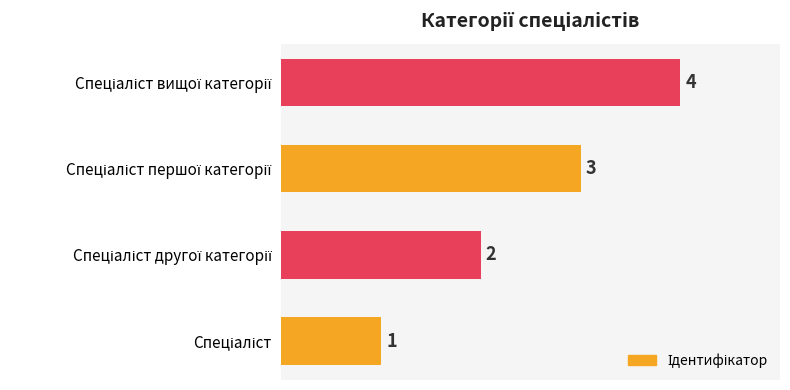

What is the greatest value displayed?

4